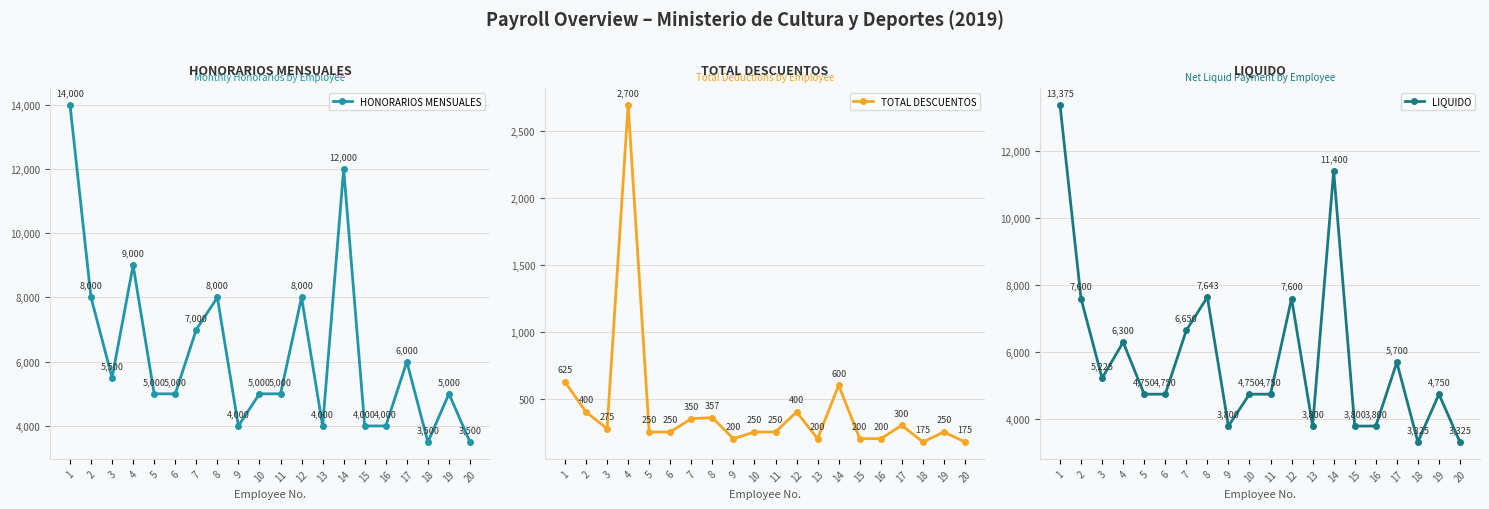

At which category does the chart reach its peak across all series?

1